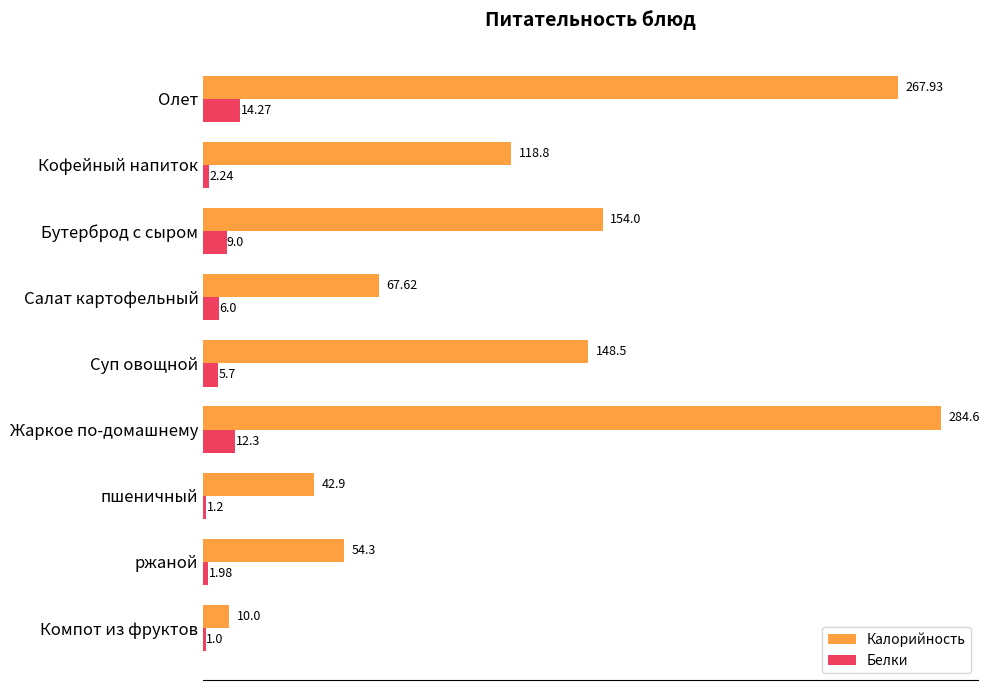

Rank the series at Бутерброд с сыром from highest to lowest value.

Калорийность, Белки